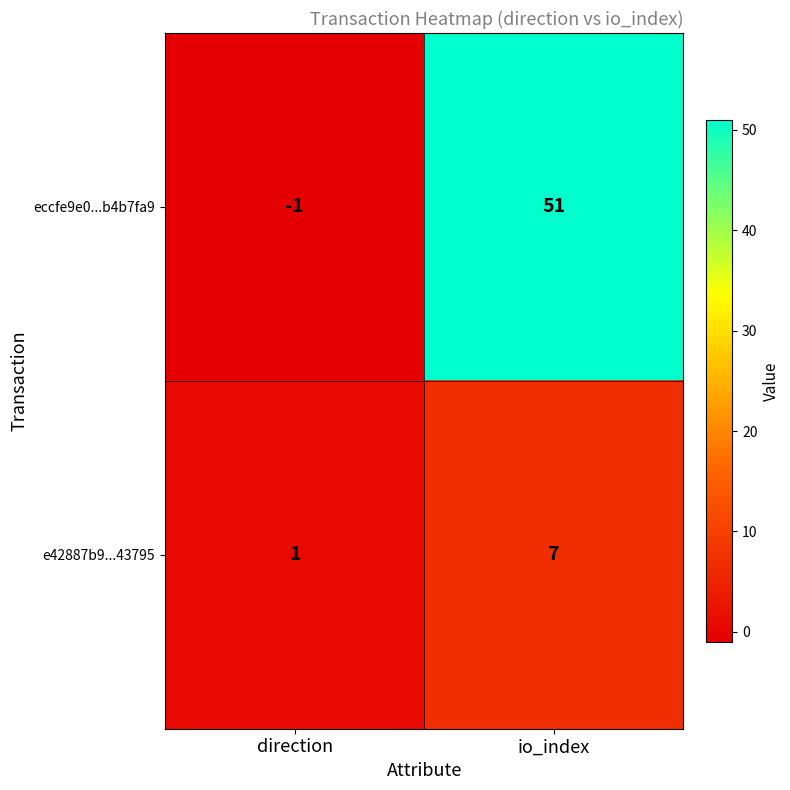

Which series has the largest range (max minus min)?

eccfe9e0...b4b7fa9